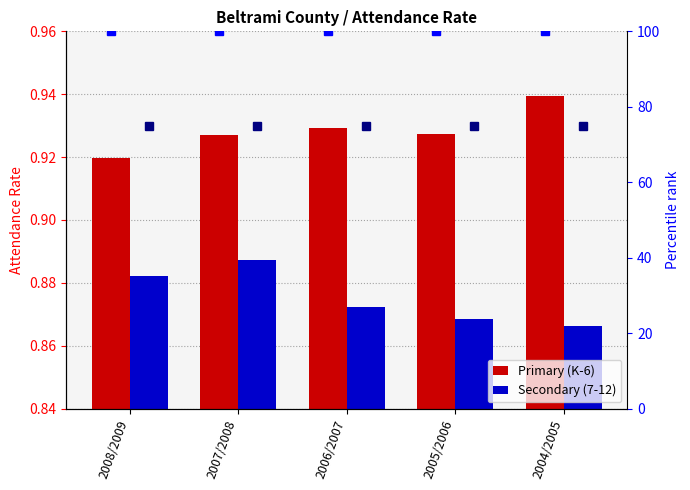

Is it true that Secondary percentile equals 46.8 at 2004/2005?

False